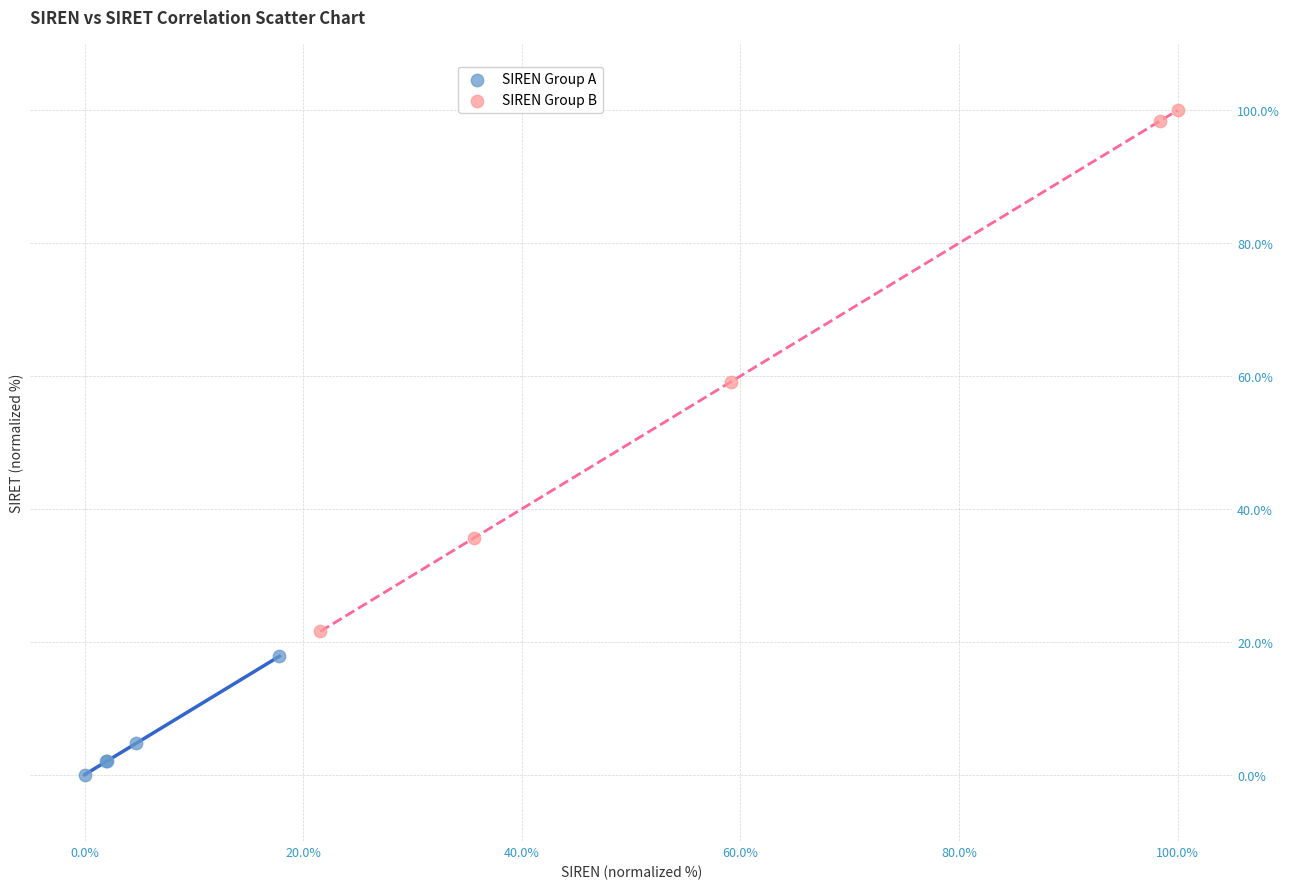

Which series has the widest spread of Y values?

SIREN Group B